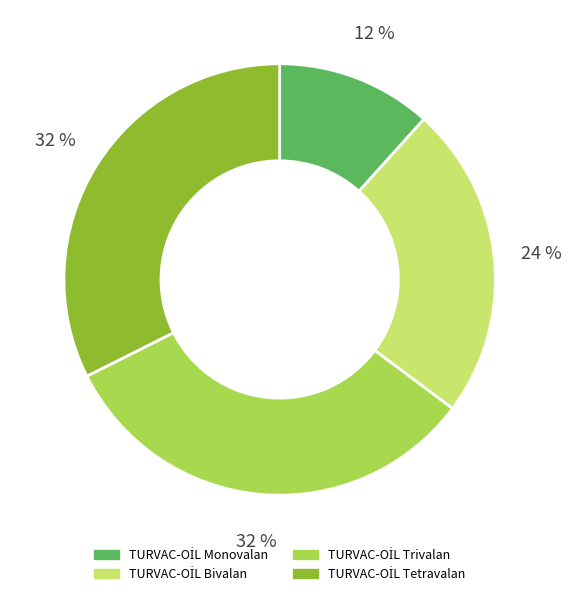

Is there any slice that represents more than half of the pie?

No